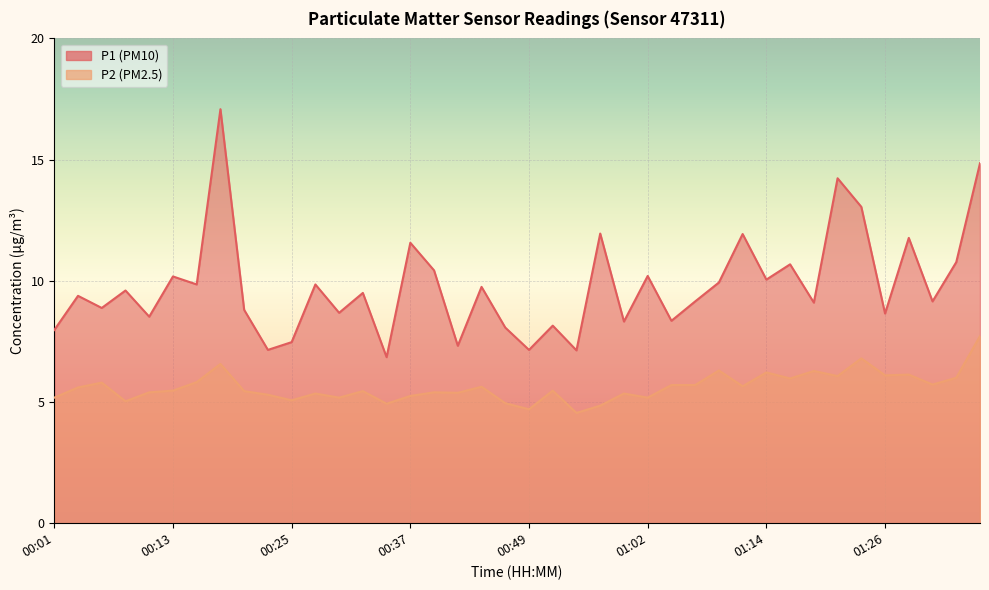

Reading right to left, what are all the values shown in this chart?

P1: 14.8	10.8	9.2	11.8	8.7	13.1	14.2	9.1	10.7	10.1	11.9	9.9	9.2	8.3	10.2	8.3	11.9	7.1	8.2	7.2	8.1	9.8	7.3	10.4	11.6	6.8	9.5	8.7	9.8	7.5	7.2	8.8	17.1	9.8	10.2	8.5	9.6	8.9	9.4	8.0
P2: 7.7	6.0	5.7	6.1	6.1	6.8	6.1	6.3	6.0	6.2	5.7	6.3	5.7	5.7	5.2	5.3	4.8	4.5	5.5	4.7	5.0	5.6	5.4	5.4	5.2	4.9	5.5	5.2	5.3	5.1	5.3	5.5	6.6	5.8	5.5	5.4	5.0	5.8	5.6	5.2